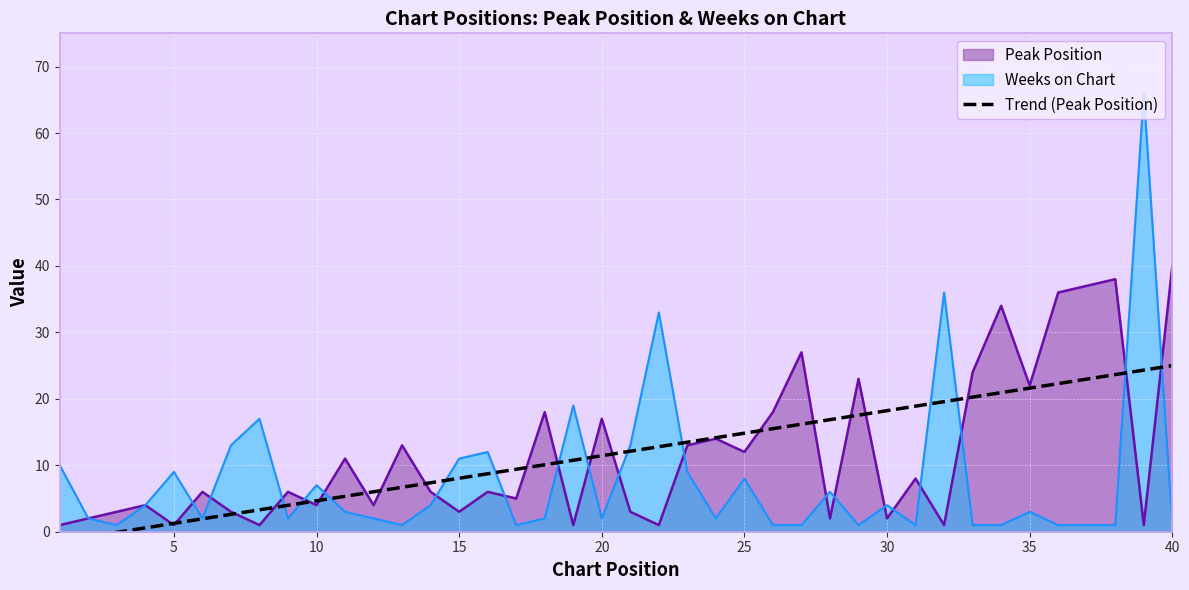

What is the maximum value for Weeks on Chart?

66